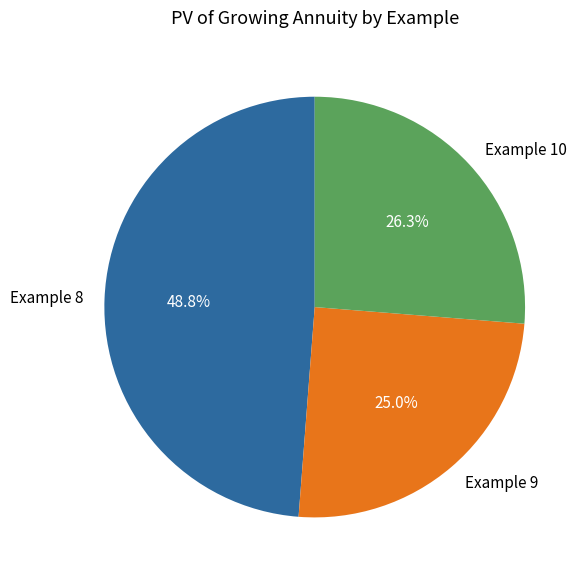

Is Example 9 the majority of the pie?

No